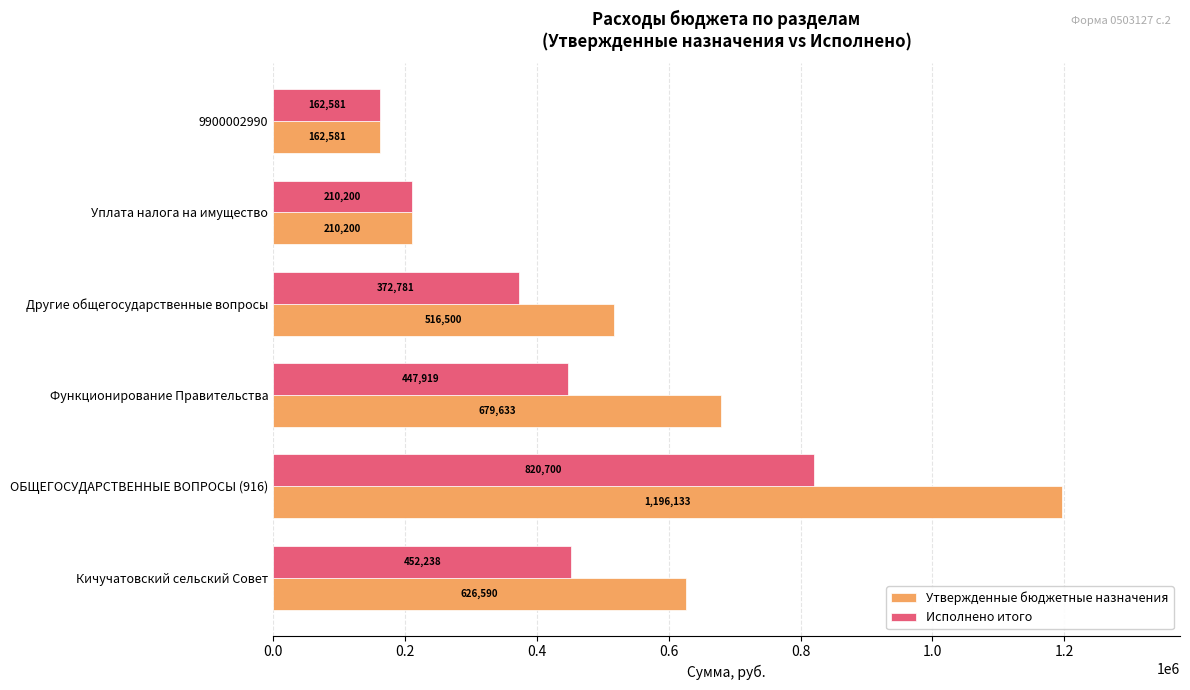

Which series has the largest total across all categories?

Утвержденные бюджетные назначения